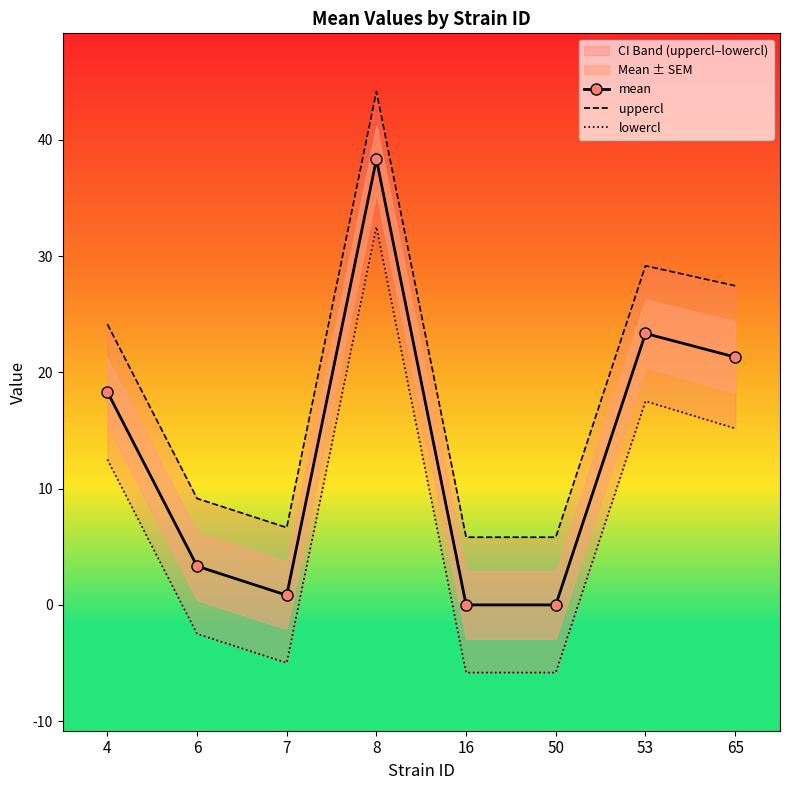

What is the value of the mean point at the 1st from the left?

18.3